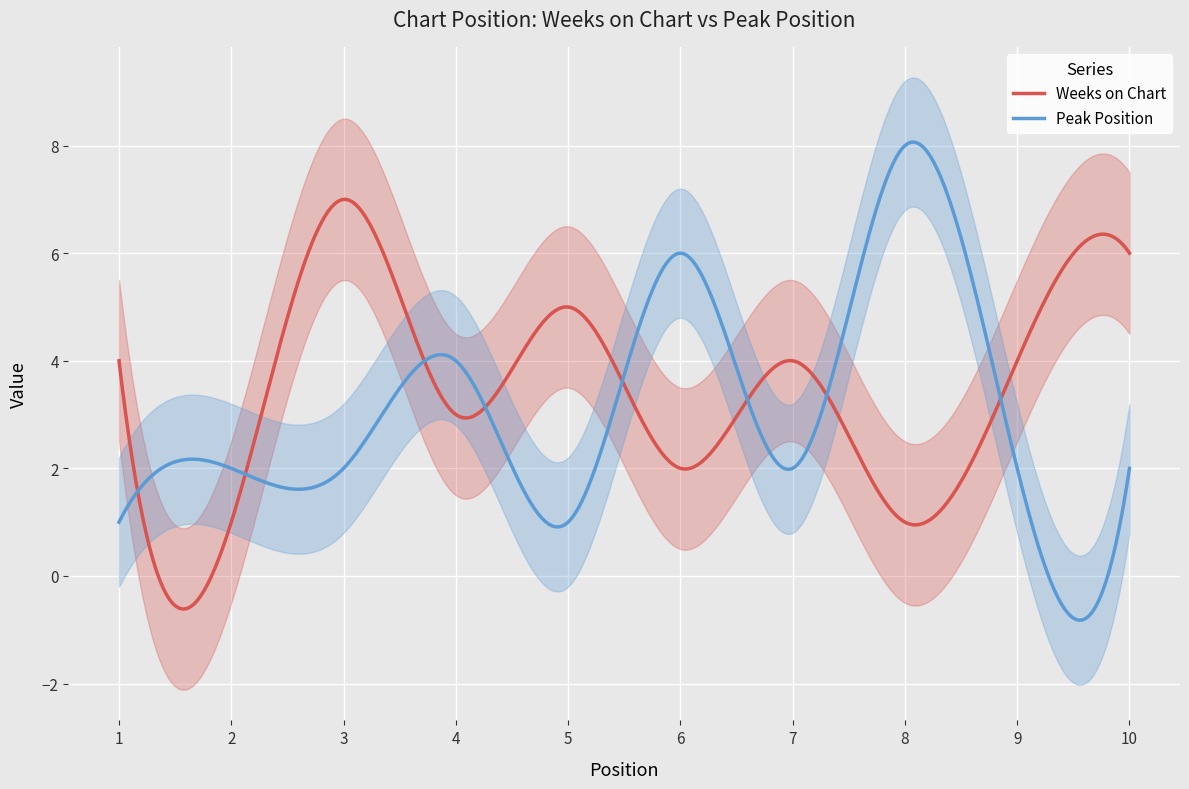

Is this an area chart (filled region under the line)?

No